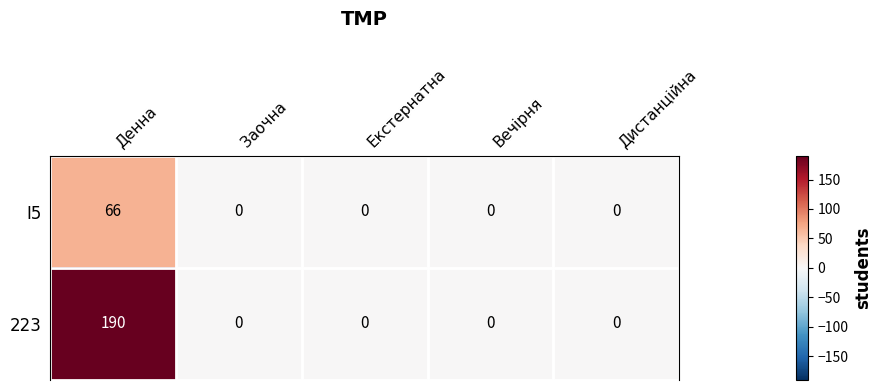

Is it true that 223 equals 190 at Денна?

True